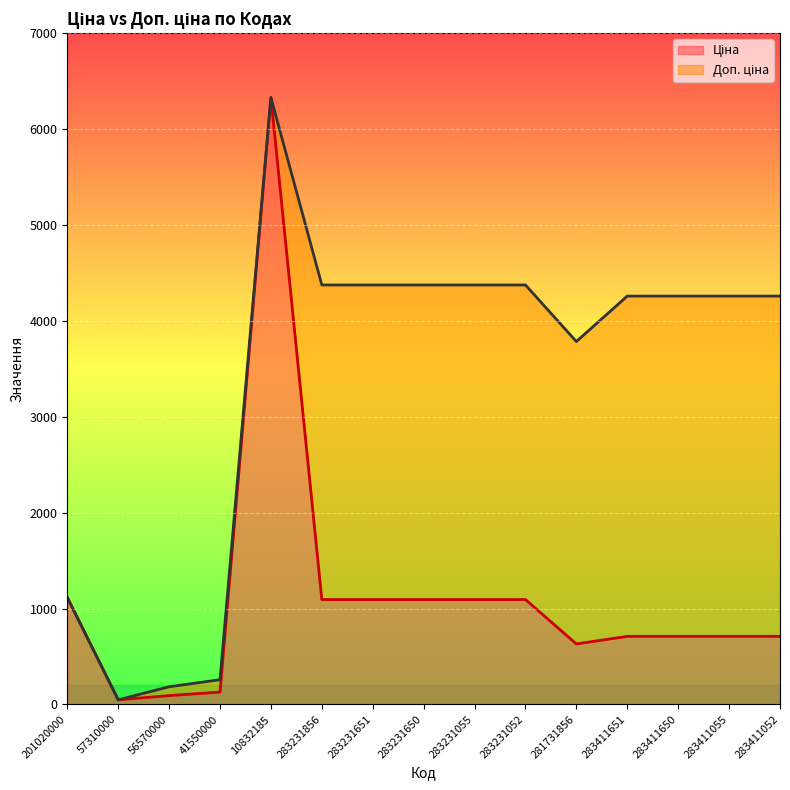

Which series changed the most between 57310000 and 283231055?

Доп. ціна